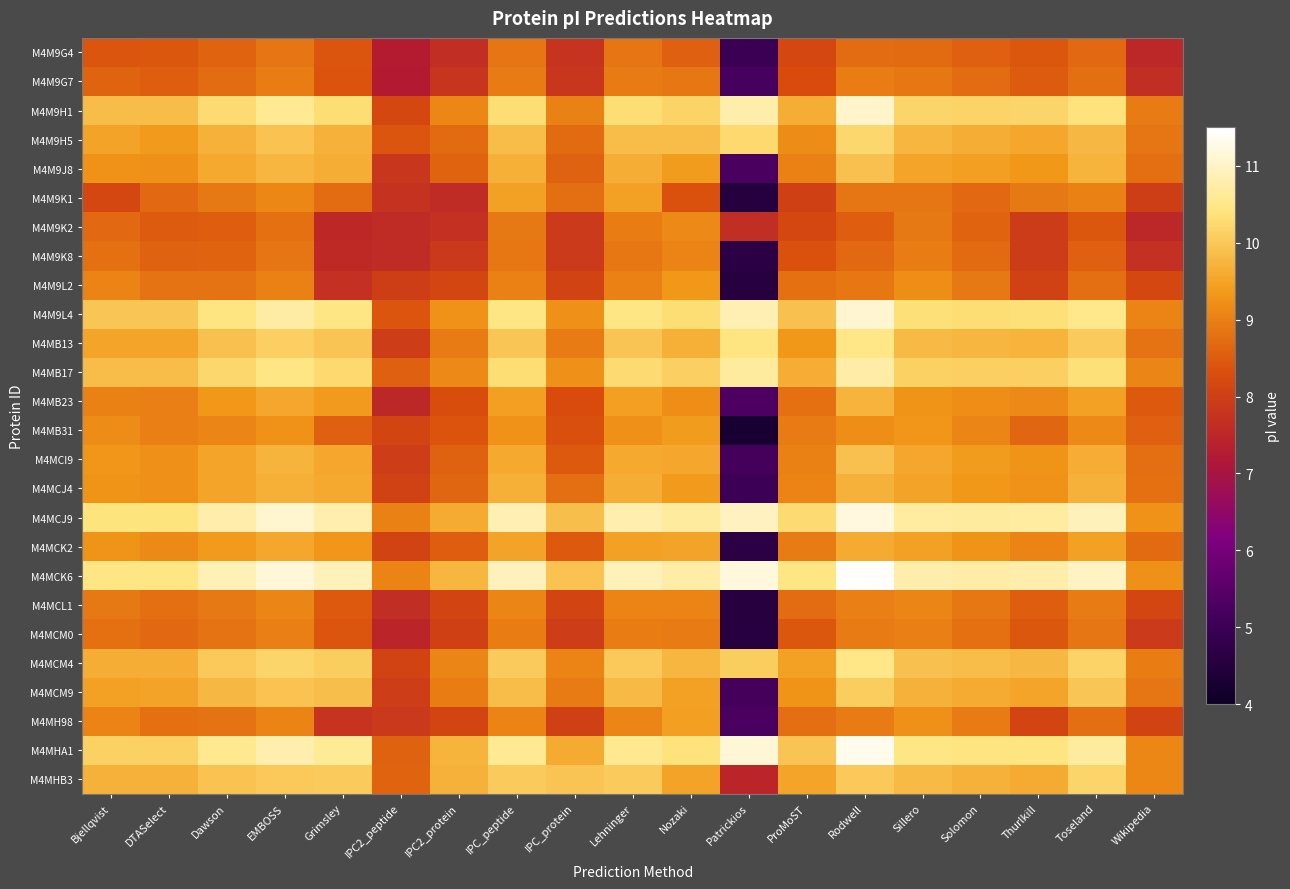

Reading left to right, list all the values displayed in this chart.

M4M9G4: Bjellqvist=8.4	DTASelect=8.4	Dawson=8.6	EMBOSS=8.8	Grimsley=8.4	IPC2_peptide=7.3	IPC2_protein=7.7	IPC_peptide=8.9	IPC_protein=7.8	Lehninger=8.8	Nozaki=8.6	Patrickios=5.0	ProMoST=8.2	Rodwell=8.7	Sillero=8.7	Solomon=8.6	Thurlkill=8.4	Toseland=8.7	Wikipedia=7.5
M4M9G7: Bjellqvist=8.6	DTASelect=8.5	Dawson=8.7	EMBOSS=9.0	Grimsley=8.4	IPC2_peptide=7.2	IPC2_protein=7.8	IPC_peptide=8.9	IPC_protein=7.8	Lehninger=8.9	Nozaki=8.9	Patrickios=5.2	ProMoST=8.3	Rodwell=9.0	Sillero=8.9	Solomon=8.7	Thurlkill=8.5	Toseland=8.8	Wikipedia=7.6
M4M9H1: Bjellqvist=9.9	DTASelect=9.8	Dawson=10.3	EMBOSS=10.6	Grimsley=10.3	IPC2_peptide=8.2	IPC2_protein=9.1	IPC_peptide=10.3	IPC_protein=9.0	Lehninger=10.3	Nozaki=10.2	Patrickios=10.8	ProMoST=9.6	Rodwell=11.0	Sillero=10.2	Solomon=10.2	Thurlkill=10.2	Toseland=10.4	Wikipedia=8.9
M4M9H5: Bjellqvist=9.5	DTASelect=9.4	Dawson=9.7	EMBOSS=9.9	Grimsley=9.7	IPC2_peptide=8.4	IPC2_protein=8.7	IPC_peptide=9.8	IPC_protein=8.7	Lehninger=9.8	Nozaki=9.8	Patrickios=10.2	ProMoST=9.2	Rodwell=10.2	Sillero=9.8	Solomon=9.6	Thurlkill=9.5	Toseland=9.8	Wikipedia=8.8
M4M9J8: Bjellqvist=9.3	DTASelect=9.2	Dawson=9.6	EMBOSS=9.8	Grimsley=9.6	IPC2_peptide=7.8	IPC2_protein=8.6	IPC_peptide=9.7	IPC_protein=8.6	Lehninger=9.6	Nozaki=9.4	Patrickios=5.2	ProMoST=9.0	Rodwell=9.9	Sillero=9.5	Solomon=9.4	Thurlkill=9.3	Toseland=9.7	Wikipedia=8.8
M4M9K1: Bjellqvist=8.2	DTASelect=8.7	Dawson=8.9	EMBOSS=9.1	Grimsley=8.7	IPC2_peptide=7.7	IPC2_protein=7.6	IPC_peptide=9.5	IPC_protein=8.8	Lehninger=9.5	Nozaki=8.3	Patrickios=4.5	ProMoST=8.0	Rodwell=8.9	Sillero=8.8	Solomon=8.7	Thurlkill=8.9	Toseland=9.0	Wikipedia=8.0
M4M9K2: Bjellqvist=8.7	DTASelect=8.5	Dawson=8.5	EMBOSS=8.8	Grimsley=7.5	IPC2_peptide=7.6	IPC2_protein=7.7	IPC_peptide=8.9	IPC_protein=7.9	Lehninger=9.0	Nozaki=9.1	Patrickios=7.7	ProMoST=8.2	Rodwell=8.5	Sillero=8.9	Solomon=8.6	Thurlkill=8.0	Toseland=8.4	Wikipedia=7.5
M4M9K8: Bjellqvist=8.8	DTASelect=8.6	Dawson=8.6	EMBOSS=8.8	Grimsley=7.6	IPC2_peptide=7.6	IPC2_protein=7.9	IPC_peptide=8.9	IPC_protein=7.9	Lehninger=8.9	Nozaki=9.1	Patrickios=4.7	ProMoST=8.4	Rodwell=8.7	Sillero=9.0	Solomon=8.7	Thurlkill=7.9	Toseland=8.6	Wikipedia=7.7
M4M9L2: Bjellqvist=9.1	DTASelect=8.8	Dawson=8.8	EMBOSS=9.0	Grimsley=7.7	IPC2_peptide=8.0	IPC2_protein=8.2	IPC_peptide=9.0	IPC_protein=8.1	Lehninger=9.0	Nozaki=9.4	Patrickios=4.6	ProMoST=8.8	Rodwell=8.9	Sillero=9.2	Solomon=8.9	Thurlkill=8.1	Toseland=8.8	Wikipedia=8.2
M4M9L4: Bjellqvist=10.0	DTASelect=10.0	Dawson=10.4	EMBOSS=10.7	Grimsley=10.5	IPC2_peptide=8.4	IPC2_protein=9.3	IPC_peptide=10.5	IPC_protein=9.2	Lehninger=10.5	Nozaki=10.3	Patrickios=10.8	ProMoST=9.9	Rodwell=11.1	Sillero=10.3	Solomon=10.3	Thurlkill=10.3	Toseland=10.5	Wikipedia=9.1
M4MB13: Bjellqvist=9.5	DTASelect=9.5	Dawson=9.9	EMBOSS=10.1	Grimsley=10.0	IPC2_peptide=8.0	IPC2_protein=8.9	IPC_peptide=10.0	IPC_protein=8.9	Lehninger=10.0	Nozaki=9.7	Patrickios=10.4	ProMoST=9.3	Rodwell=10.5	Sillero=9.8	Solomon=9.8	Thurlkill=9.7	Toseland=10.0	Wikipedia=8.8
M4MB17: Bjellqvist=9.9	DTASelect=9.8	Dawson=10.2	EMBOSS=10.5	Grimsley=10.3	IPC2_peptide=8.6	IPC2_protein=9.1	IPC_peptide=10.3	IPC_protein=9.2	Lehninger=10.3	Nozaki=10.1	Patrickios=10.7	ProMoST=9.6	Rodwell=10.7	Sillero=10.1	Solomon=10.1	Thurlkill=10.1	Toseland=10.3	Wikipedia=9.1
M4MB23: Bjellqvist=9.0	DTASelect=9.0	Dawson=9.3	EMBOSS=9.5	Grimsley=9.4	IPC2_peptide=7.5	IPC2_protein=8.3	IPC_peptide=9.4	IPC_protein=8.3	Lehninger=9.4	Nozaki=9.2	Patrickios=5.3	ProMoST=8.8	Rodwell=9.7	Sillero=9.3	Solomon=9.2	Thurlkill=9.2	Toseland=9.5	Wikipedia=8.5
M4MB31: Bjellqvist=9.2	DTASelect=9.0	Dawson=9.1	EMBOSS=9.3	Grimsley=8.6	IPC2_peptide=8.1	IPC2_protein=8.4	IPC_peptide=9.3	IPC_protein=8.3	Lehninger=9.2	Nozaki=9.4	Patrickios=4.3	ProMoST=8.9	Rodwell=9.2	Sillero=9.3	Solomon=9.1	Thurlkill=8.6	Toseland=9.1	Wikipedia=8.6
M4MCI9: Bjellqvist=9.3	DTASelect=9.2	Dawson=9.5	EMBOSS=9.7	Grimsley=9.5	IPC2_peptide=8.0	IPC2_protein=8.6	IPC_peptide=9.6	IPC_protein=8.5	Lehninger=9.6	Nozaki=9.5	Patrickios=5.2	ProMoST=9.0	Rodwell=9.9	Sillero=9.5	Solomon=9.4	Thurlkill=9.3	Toseland=9.6	Wikipedia=8.8
M4MCJ4: Bjellqvist=9.3	DTASelect=9.2	Dawson=9.5	EMBOSS=9.7	Grimsley=9.6	IPC2_peptide=8.1	IPC2_protein=8.7	IPC_peptide=9.7	IPC_protein=8.8	Lehninger=9.6	Nozaki=9.4	Patrickios=5.0	ProMoST=9.0	Rodwell=9.7	Sillero=9.5	Solomon=9.4	Thurlkill=9.3	Toseland=9.7	Wikipedia=8.8
M4MCJ9: Bjellqvist=10.4	DTASelect=10.4	Dawson=10.8	EMBOSS=11.1	Grimsley=10.8	IPC2_peptide=9.0	IPC2_protein=9.6	IPC_peptide=10.8	IPC_protein=9.9	Lehninger=10.8	Nozaki=10.7	Patrickios=11.0	ProMoST=10.3	Rodwell=11.2	Sillero=10.7	Solomon=10.7	Thurlkill=10.7	Toseland=10.9	Wikipedia=9.3
M4MCK2: Bjellqvist=9.3	DTASelect=9.1	Dawson=9.4	EMBOSS=9.5	Grimsley=9.3	IPC2_peptide=8.1	IPC2_protein=8.5	IPC_peptide=9.5	IPC_protein=8.5	Lehninger=9.5	Nozaki=9.5	Patrickios=4.7	ProMoST=8.9	Rodwell=9.6	Sillero=9.5	Solomon=9.3	Thurlkill=9.1	Toseland=9.5	Wikipedia=8.7
M4MCK6: Bjellqvist=10.5	DTASelect=10.5	Dawson=10.9	EMBOSS=11.2	Grimsley=10.9	IPC2_peptide=9.1	IPC2_protein=9.8	IPC_peptide=10.9	IPC_protein=9.9	Lehninger=10.9	Nozaki=10.7	Patrickios=11.2	ProMoST=10.5	Rodwell=11.4	Sillero=10.8	Solomon=10.8	Thurlkill=10.8	Toseland=11.0	Wikipedia=9.2
M4MCL1: Bjellqvist=8.9	DTASelect=8.8	Dawson=8.9	EMBOSS=9.1	Grimsley=8.5	IPC2_peptide=7.7	IPC2_protein=8.1	IPC_peptide=9.1	IPC_protein=8.1	Lehninger=9.1	Nozaki=9.1	Patrickios=4.6	ProMoST=8.7	Rodwell=9.0	Sillero=9.1	Solomon=8.9	Thurlkill=8.5	Toseland=8.9	Wikipedia=8.1
M4MCM0: Bjellqvist=8.8	DTASelect=8.7	Dawson=8.8	EMBOSS=9.0	Grimsley=8.4	IPC2_peptide=7.5	IPC2_protein=8.0	IPC_peptide=9.0	IPC_protein=8.0	Lehninger=9.0	Nozaki=8.9	Patrickios=4.6	ProMoST=8.4	Rodwell=8.9	Sillero=9.0	Solomon=8.8	Thurlkill=8.4	Toseland=8.9	Wikipedia=7.9
M4MCM4: Bjellqvist=9.6	DTASelect=9.6	Dawson=10.0	EMBOSS=10.2	Grimsley=10.1	IPC2_peptide=8.1	IPC2_protein=9.1	IPC_peptide=10.0	IPC_protein=9.0	Lehninger=10.0	Nozaki=9.8	Patrickios=10.1	ProMoST=9.5	Rodwell=10.5	Sillero=9.9	Solomon=9.9	Thurlkill=9.8	Toseland=10.2	Wikipedia=9.0
M4MCM9: Bjellqvist=9.5	DTASelect=9.5	Dawson=9.8	EMBOSS=9.9	Grimsley=9.9	IPC2_peptide=8.0	IPC2_protein=9.0	IPC_peptide=9.9	IPC_protein=8.9	Lehninger=9.8	Nozaki=9.5	Patrickios=5.2	ProMoST=9.3	Rodwell=10.1	Sillero=9.7	Solomon=9.6	Thurlkill=9.5	Toseland=10.0	Wikipedia=8.9
M4MH98: Bjellqvist=9.0	DTASelect=8.8	Dawson=8.8	EMBOSS=9.1	Grimsley=7.8	IPC2_peptide=7.9	IPC2_protein=8.1	IPC_peptide=9.0	IPC_protein=8.0	Lehninger=9.1	Nozaki=9.4	Patrickios=5.2	ProMoST=8.8	Rodwell=8.9	Sillero=9.2	Solomon=8.9	Thurlkill=8.1	Toseland=8.8	Wikipedia=8.1
M4MHA1: Bjellqvist=10.1	DTASelect=10.1	Dawson=10.6	EMBOSS=10.8	Grimsley=10.6	IPC2_peptide=8.6	IPC2_protein=9.7	IPC_peptide=10.6	IPC_protein=9.6	Lehninger=10.6	Nozaki=10.4	Patrickios=11.1	ProMoST=10.0	Rodwell=11.3	Sillero=10.5	Solomon=10.4	Thurlkill=10.4	Toseland=10.7	Wikipedia=9.1
M4MHB3: Bjellqvist=9.7	DTASelect=9.7	Dawson=9.9	EMBOSS=10.0	Grimsley=10.1	IPC2_peptide=8.6	IPC2_protein=9.7	IPC_peptide=10.1	IPC_protein=10.0	Lehninger=10.0	Nozaki=9.5	Patrickios=7.5	ProMoST=9.5	Rodwell=10.0	Sillero=9.8	Solomon=9.7	Thurlkill=9.6	Toseland=10.2	Wikipedia=9.1